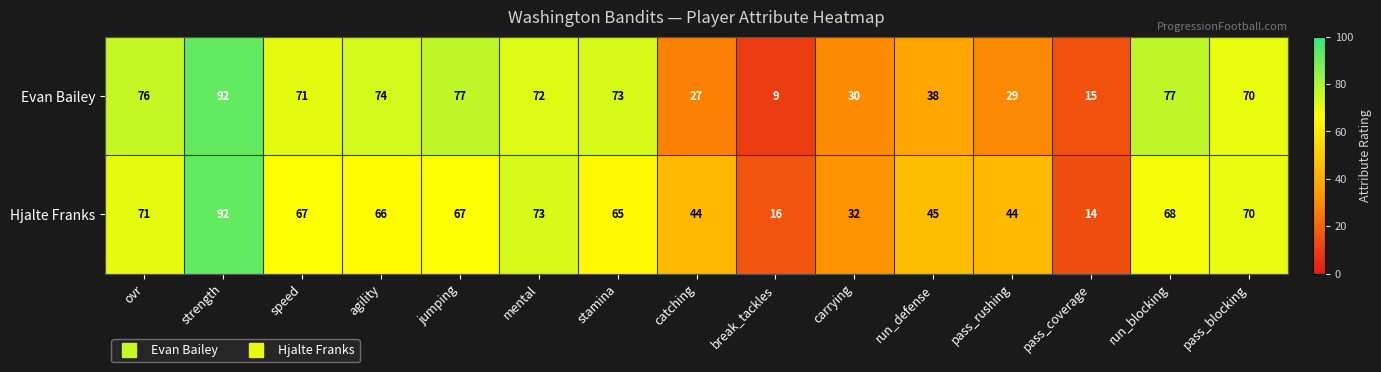

At pass_coverage, list the series in order from smallest to largest.

Hjalte Franks, Evan Bailey